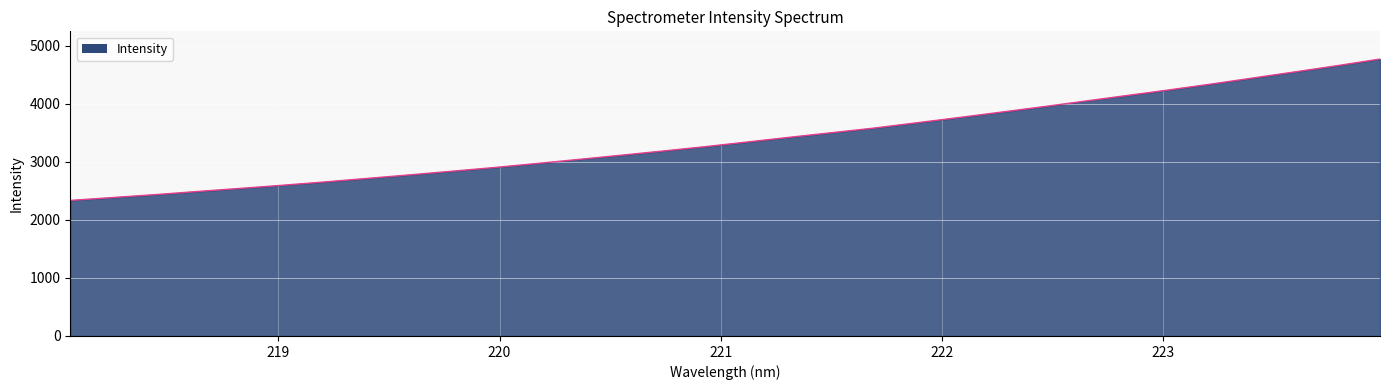

What is the average value?

3388.8